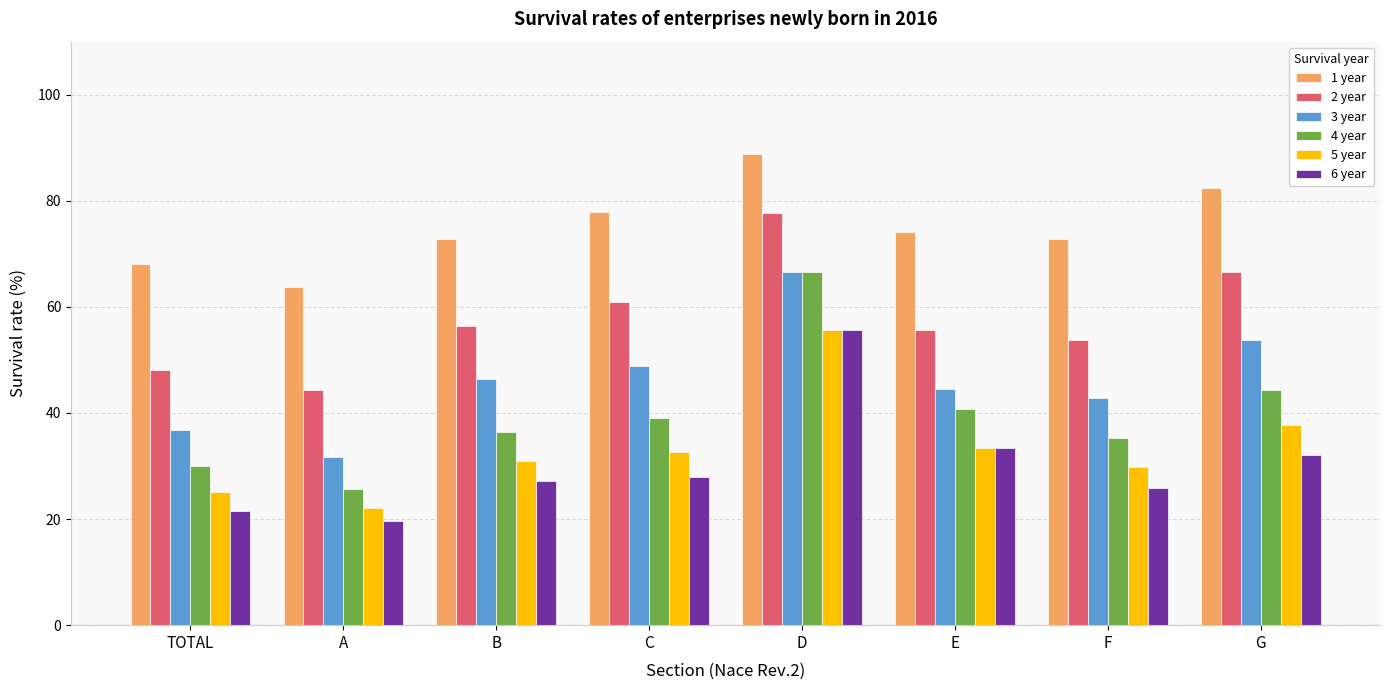

What is the difference between the maximum and minimum values in the 1 year series?

25.1